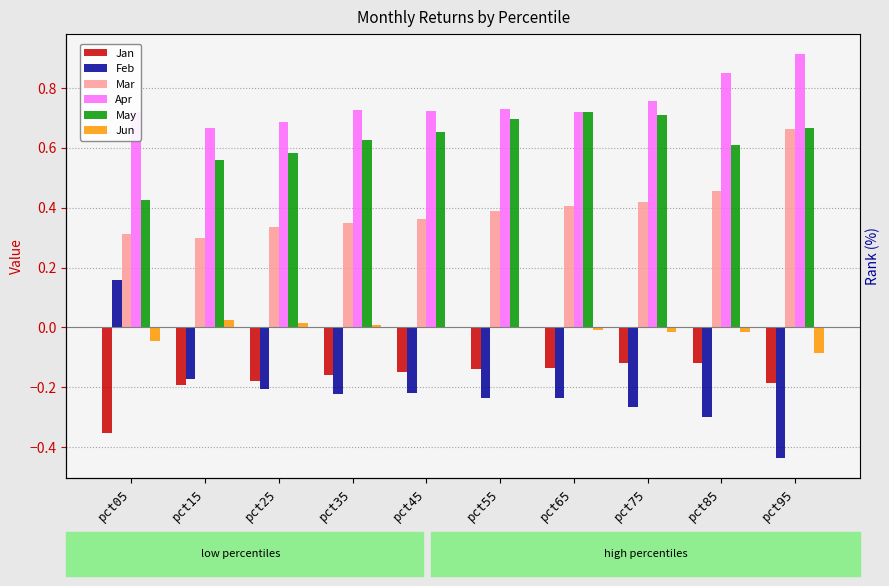

Which series has the largest range (max minus min)?

Feb